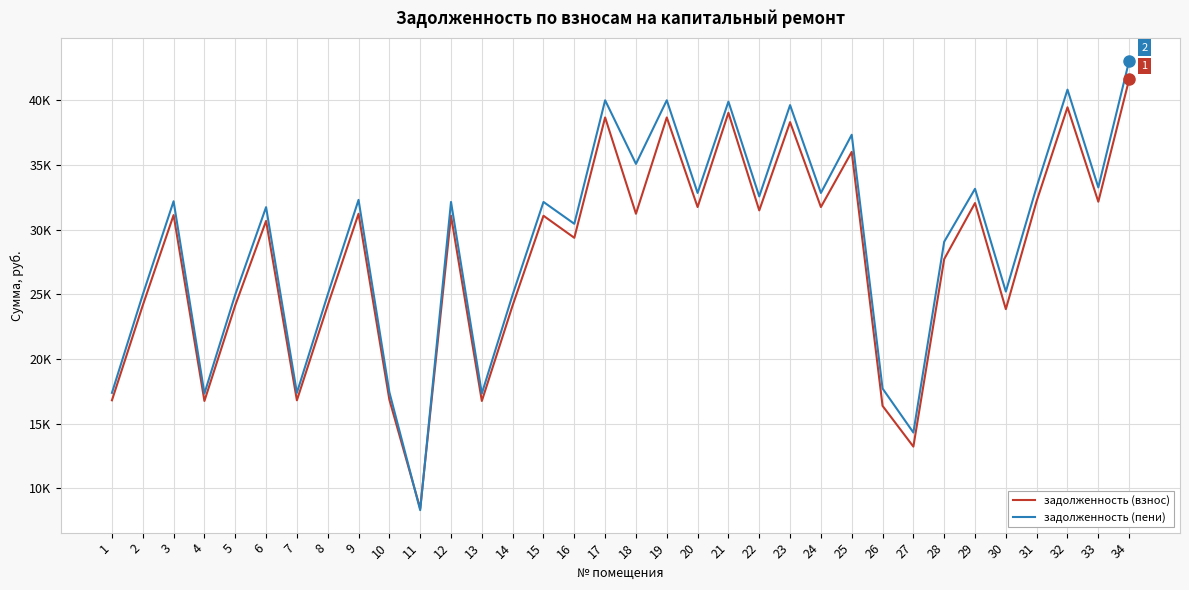

Does the chart display data point markers on the line(s)?

No